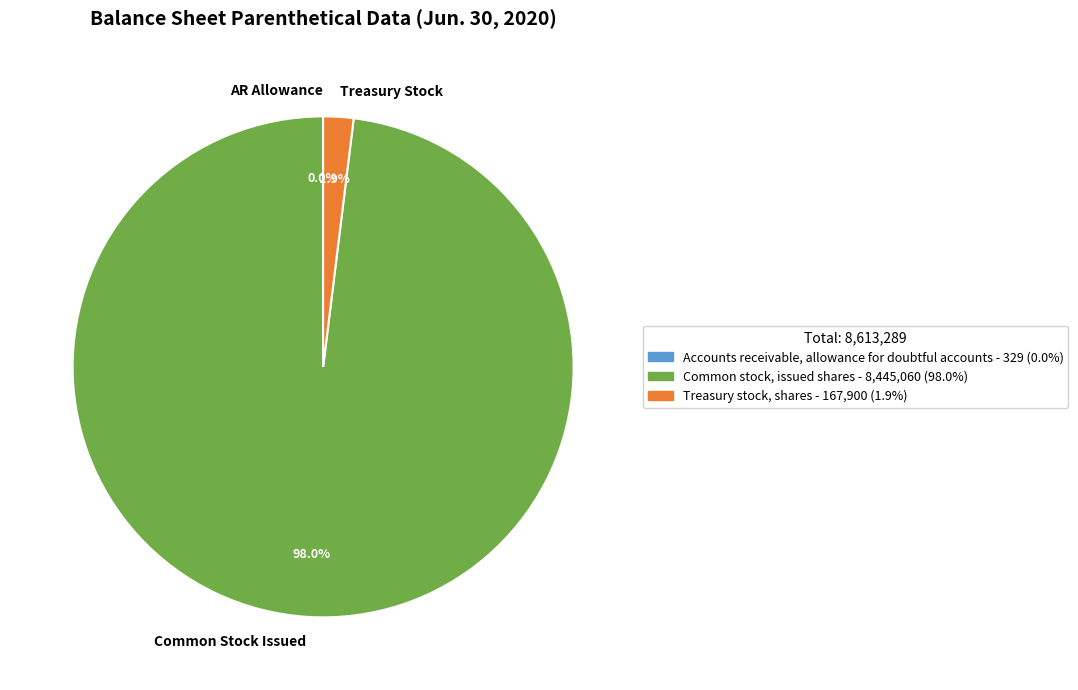

Is the sum of Common Stock Issued and Treasury Stock greater than half?

Yes